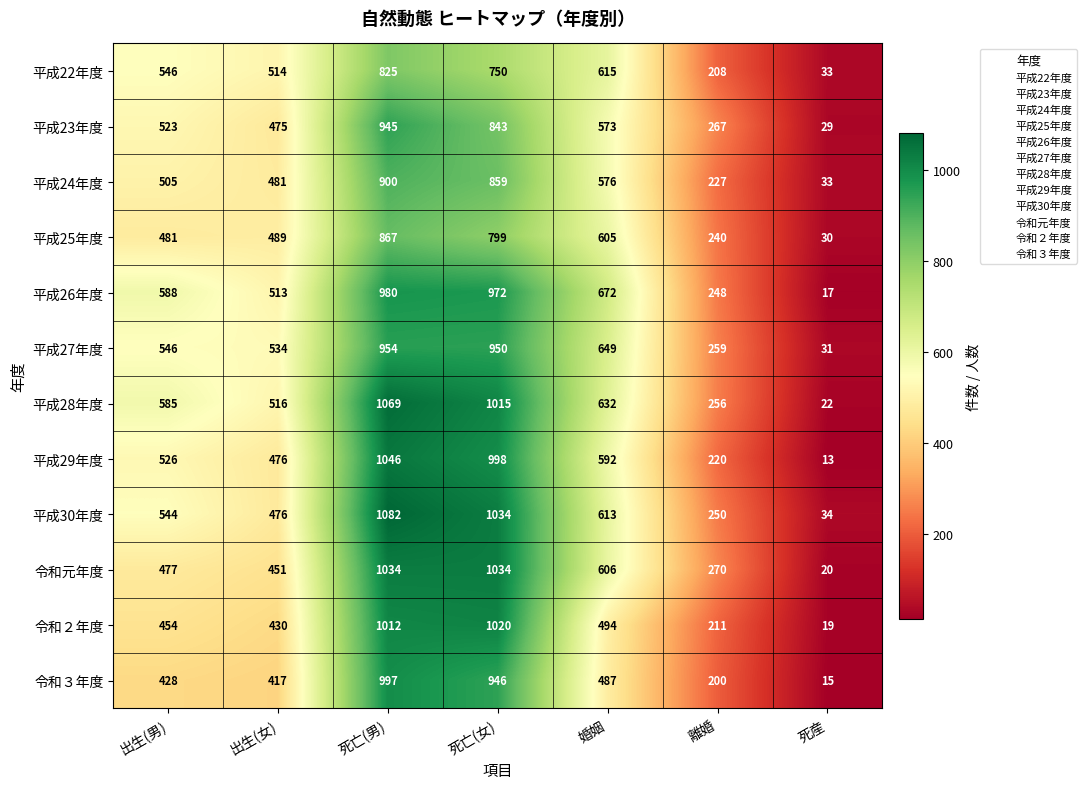

What is the sum of the 平成22年度 values at 死亡(男) and 死亡(女)?

1575